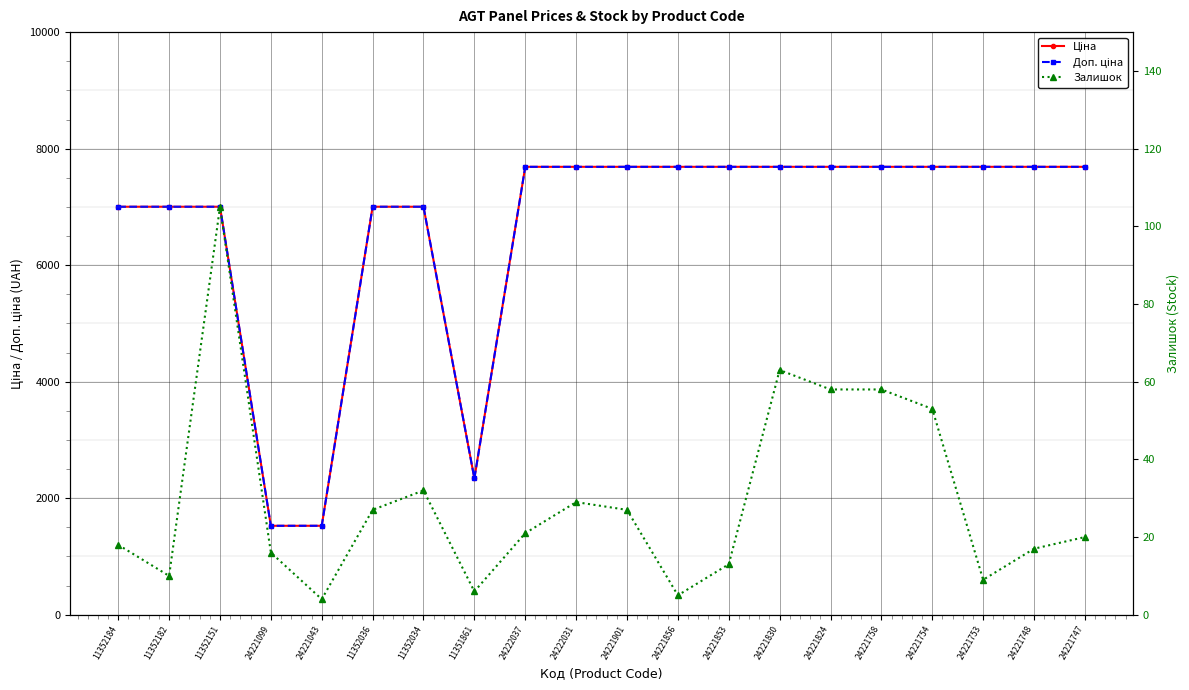

What is the approximate value of Залишок at 11352034?

32.0